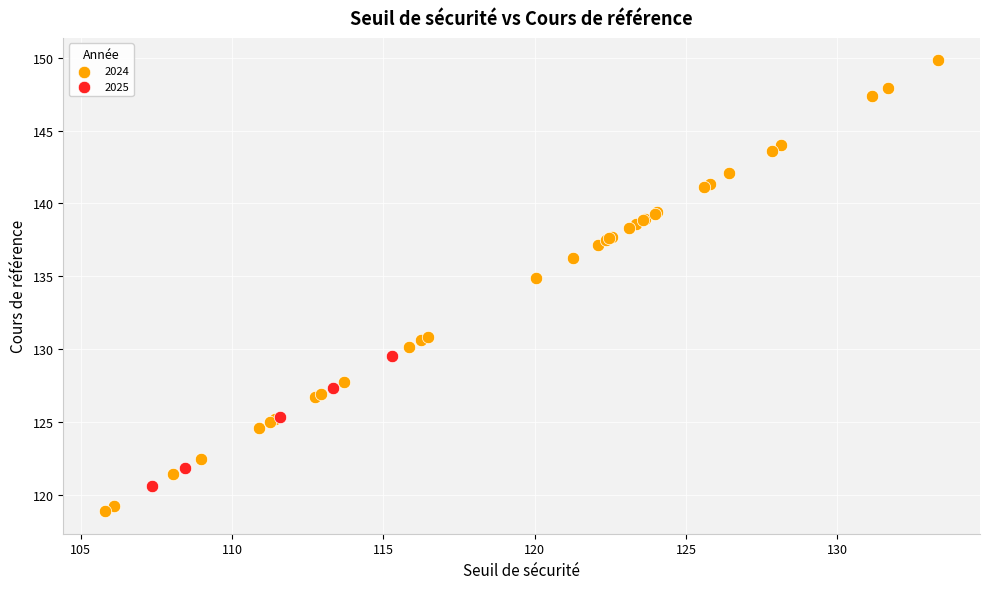

What are all the series names shown in the legend?

2024, 2025